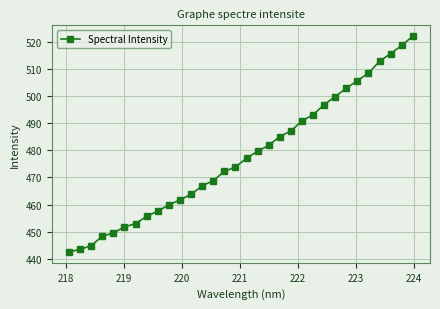

What is the sum of all values?

15292.2